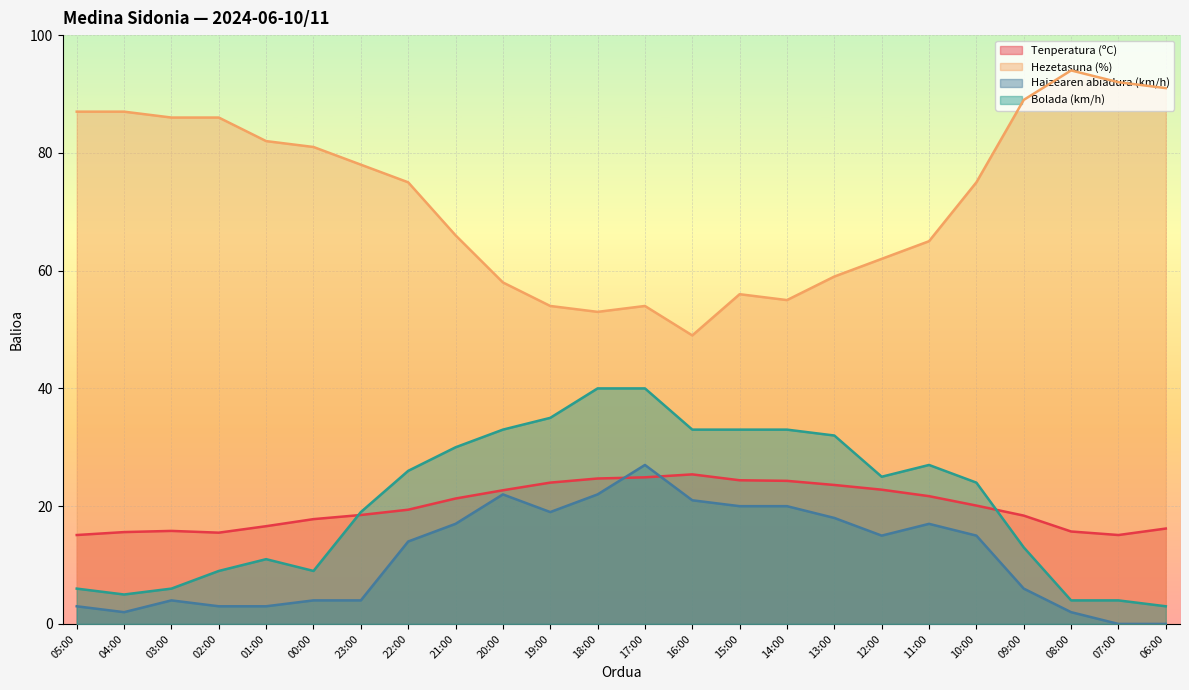

At which label is Tenperatura (ºC) closest to 20?

10:00